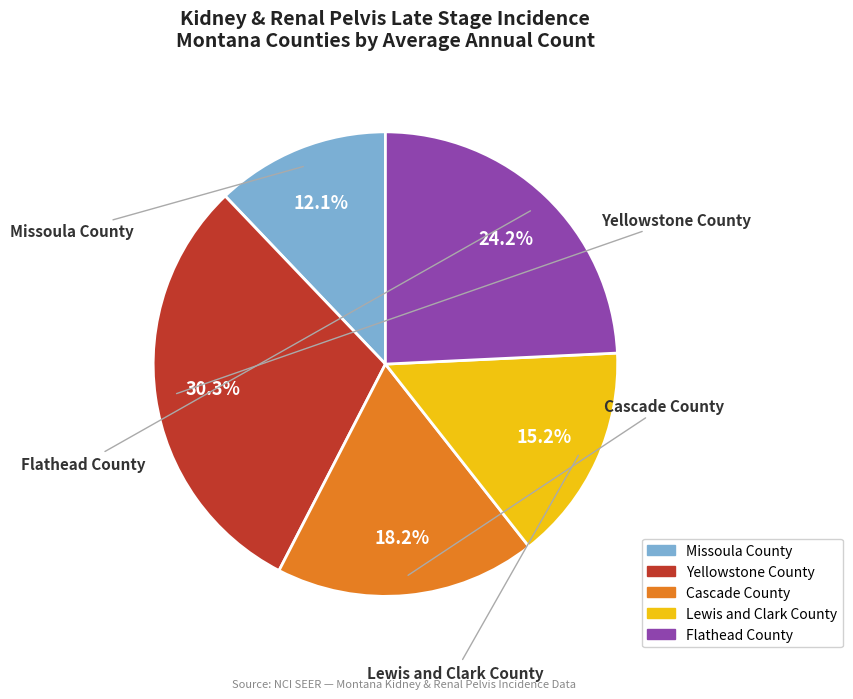

Count the number of slices in the pie.

5